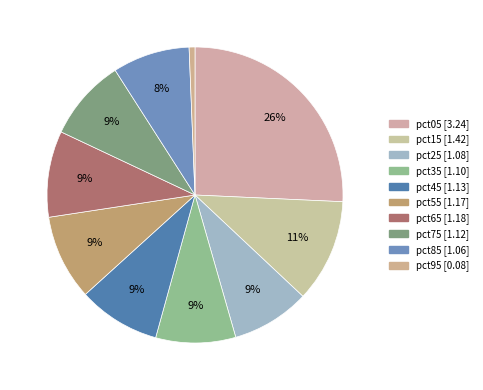

How many segments does this pie chart have?

10